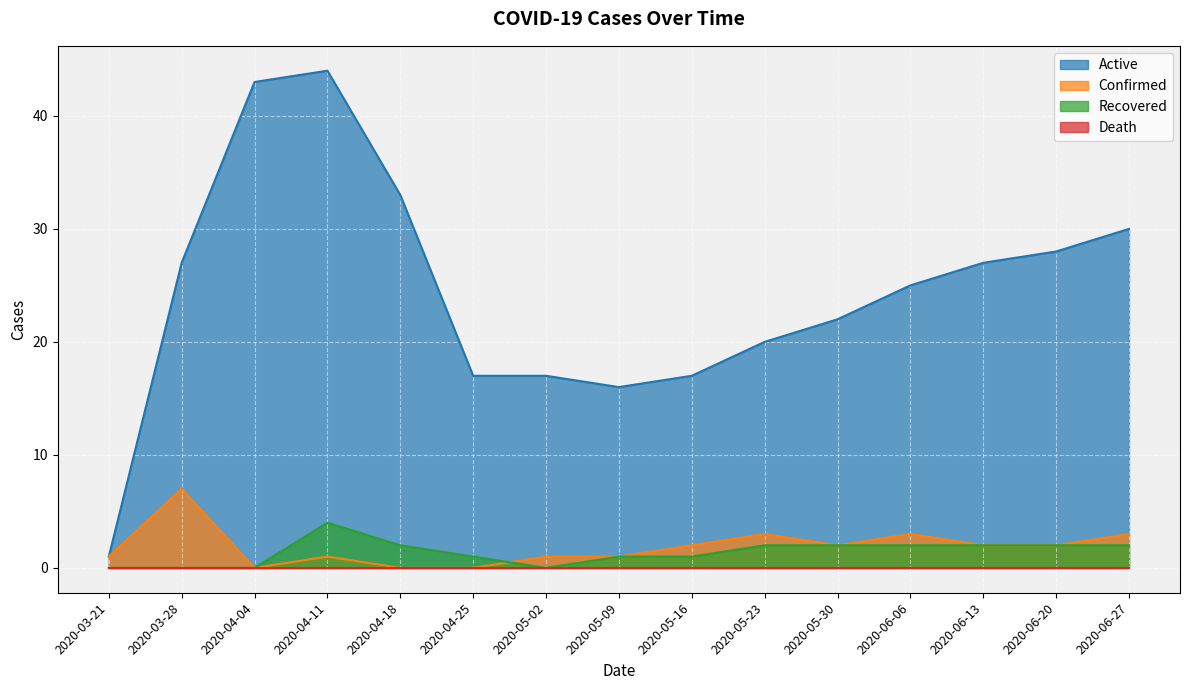

What is the sum of all Active values?

367